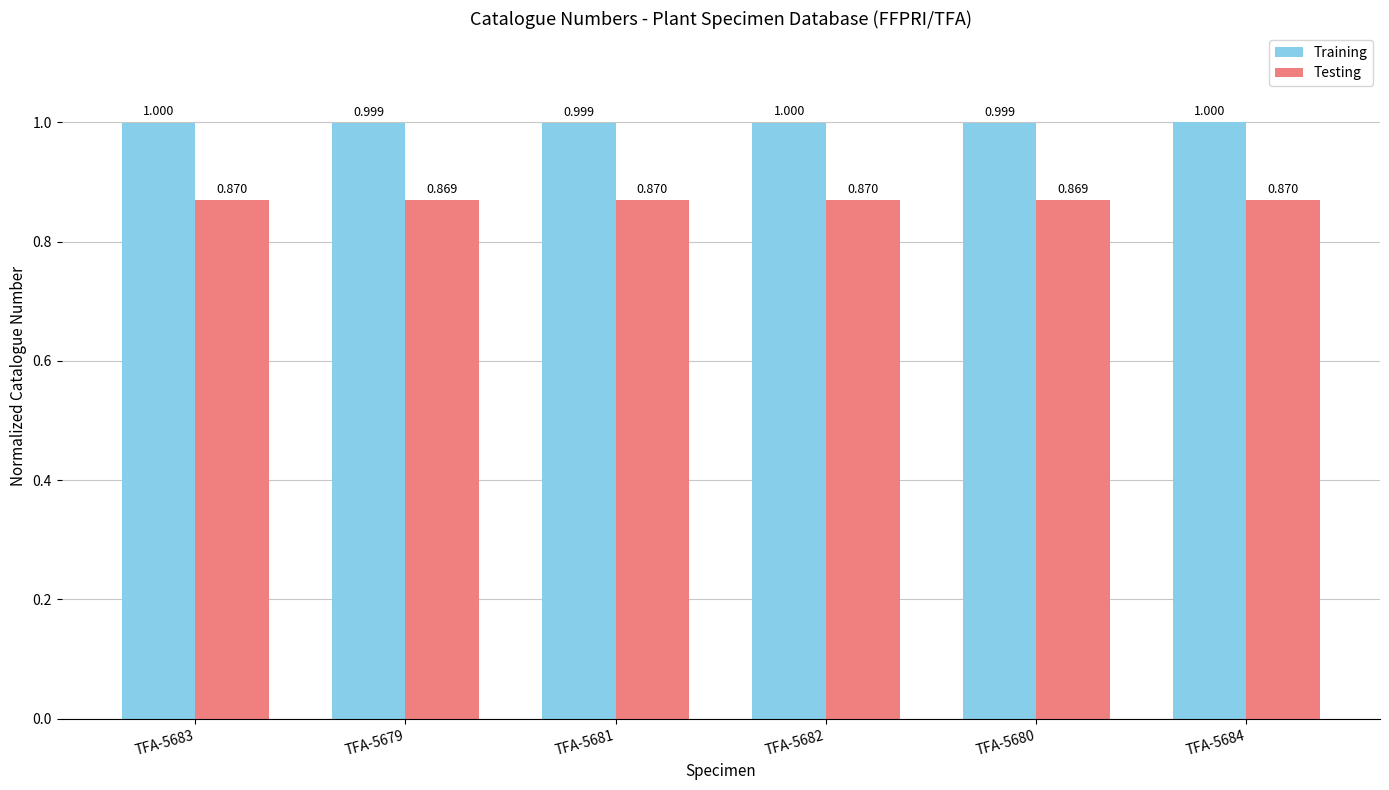

How many bars are there in each group?

2